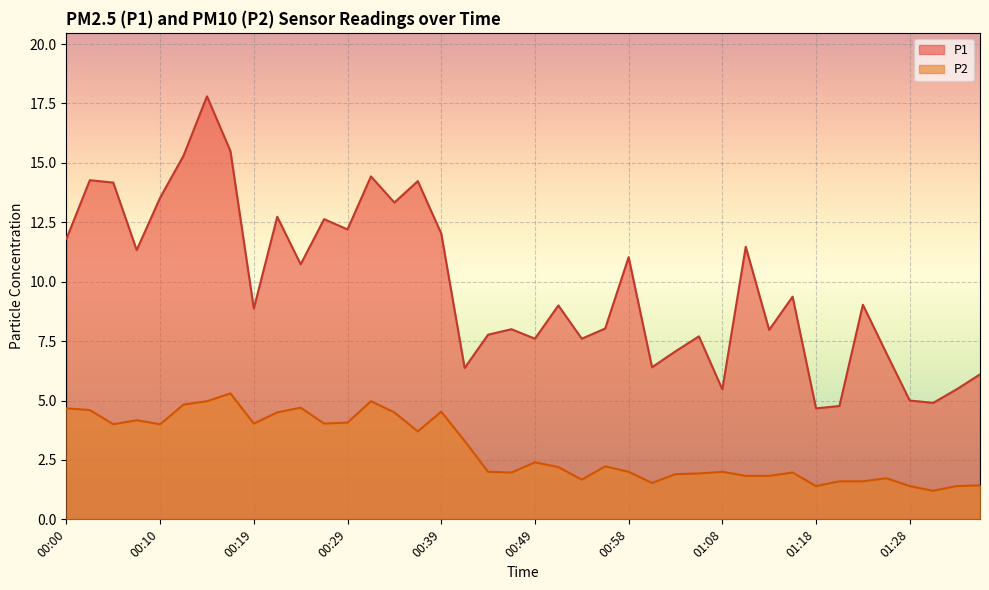

True or false: P2 and P1 cross at least once.

False